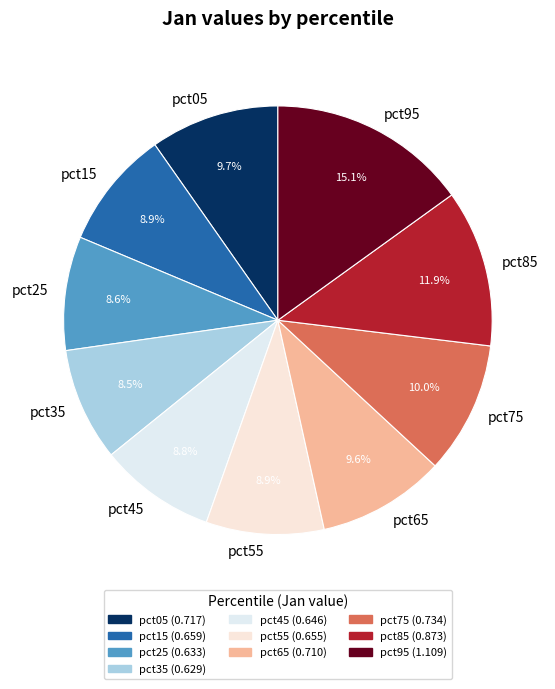

What is the largest slice in the pie chart?

pct95